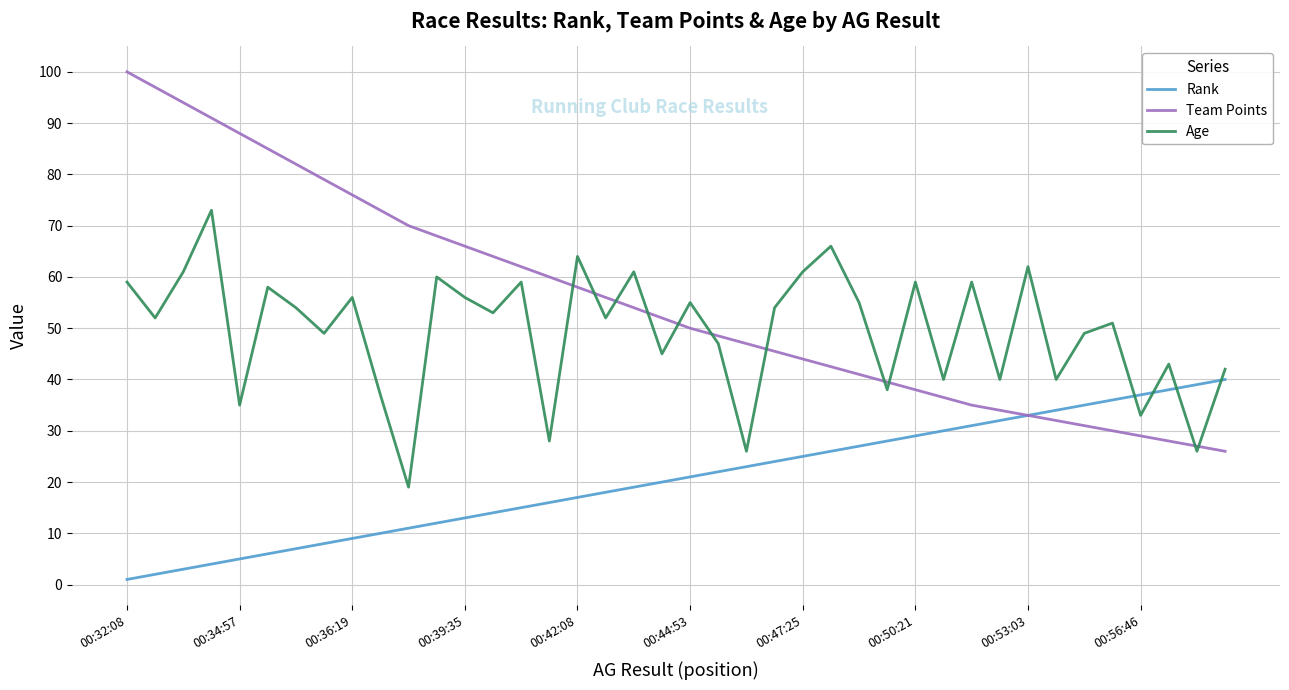

Which series has the largest total across all categories?

Team Points